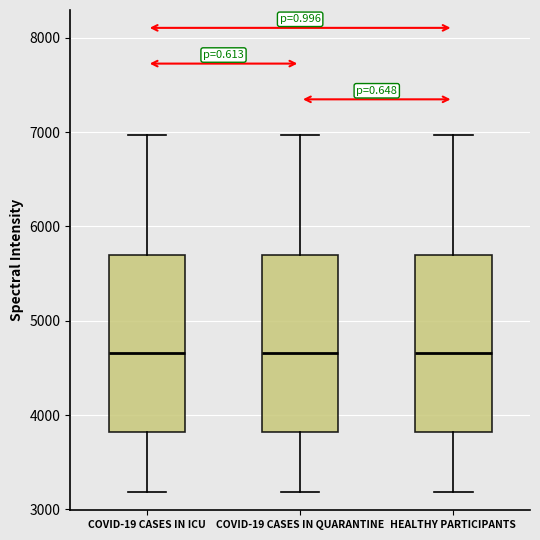

Reading left to right, transcribe this box plot: for each box, give where its median line is, the range the box spans, and where its two whiskers end, as read against the y-axis. The values are not printed on the chart, so give them approximately, as read against the axis.

COVID-19 CASES IN ICU: median 4700, box 3800 to 5700, whiskers 3200 to 7000
COVID-19 CASES IN QUARANTINE: median 4700, box 3800 to 5700, whiskers 3200 to 7000
HEALTHY PARTICIPANTS: median 4700, box 3800 to 5700, whiskers 3200 to 7000